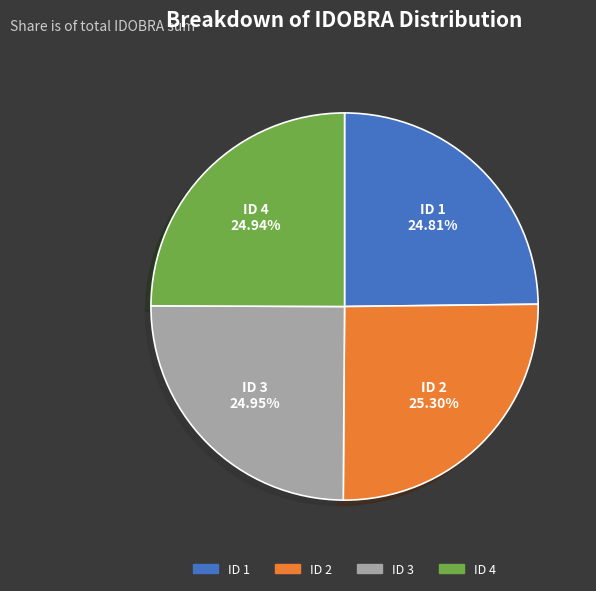

Is ID 3 the majority of the pie?

No